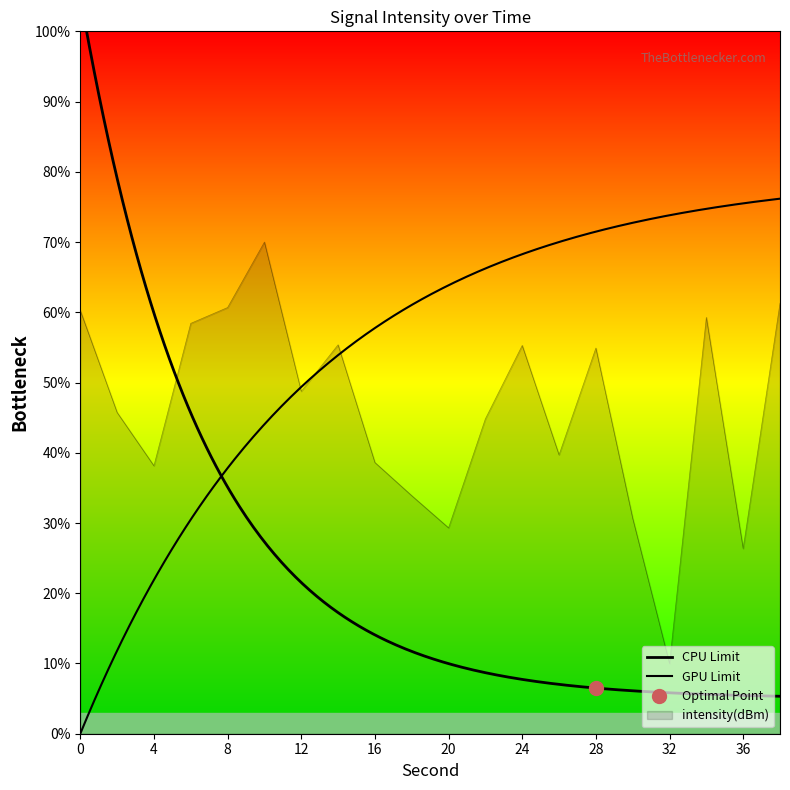

How many interior local peaks (higher than both neighbors) does the data have?

5